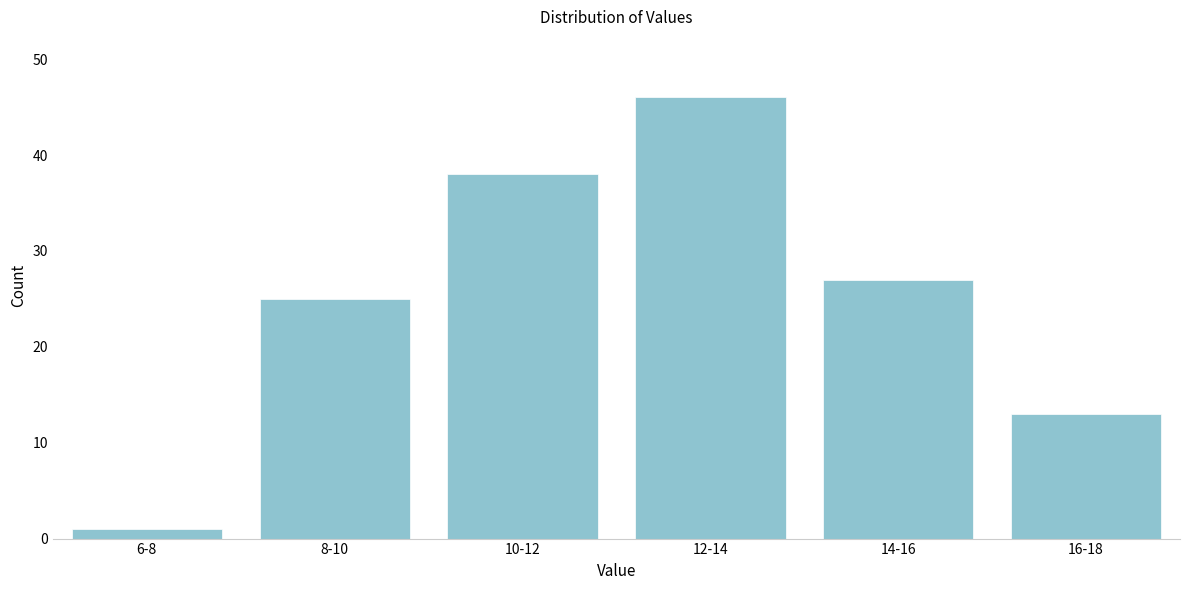

Reading left to right, extract all data points from this chart.

6-8=1	8-10=25	10-12=38	12-14=46	14-16=27	16-18=13